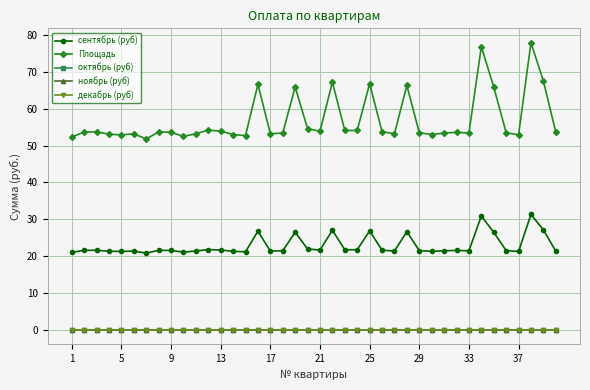

Does the chart have visible grid lines?

Yes